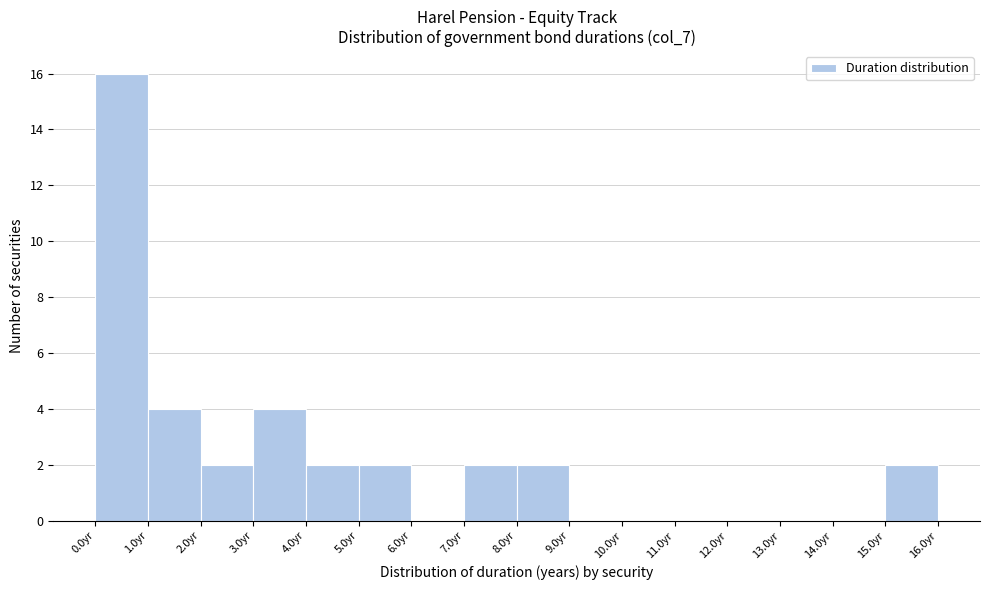

What is the height of the bar covering 4 to 5 on the x-axis? The values are not printed on the chart, so give them approximately, as read against the axis.

2